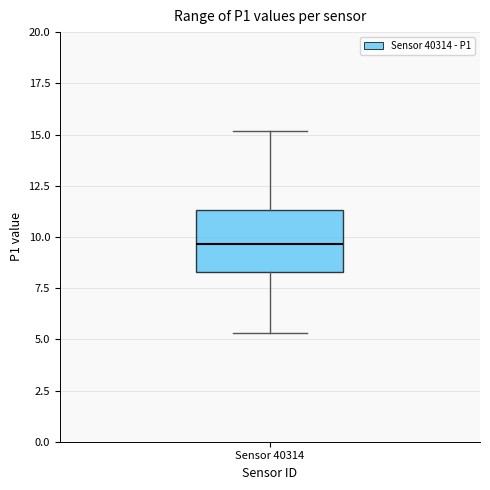

Where does the median line of the box for Sensor 40314 sit on the y-axis? The values are not printed on the chart, so give them approximately, as read against the axis.

9.5